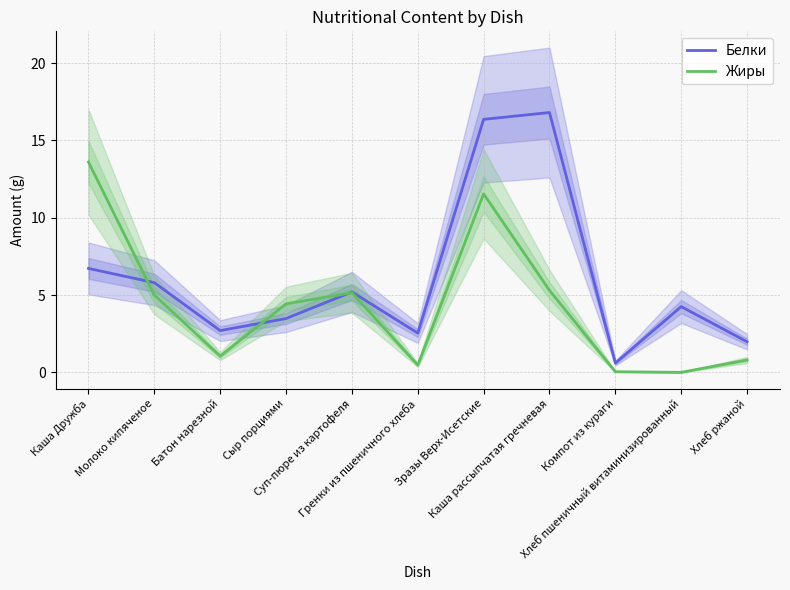

What are all the series names shown in the legend?

Белки, Жиры